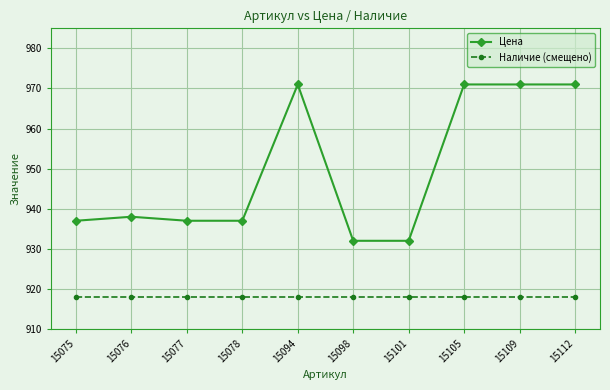

List the series in order of their overall mean, lowest first.

Наличие (смещено), Цена